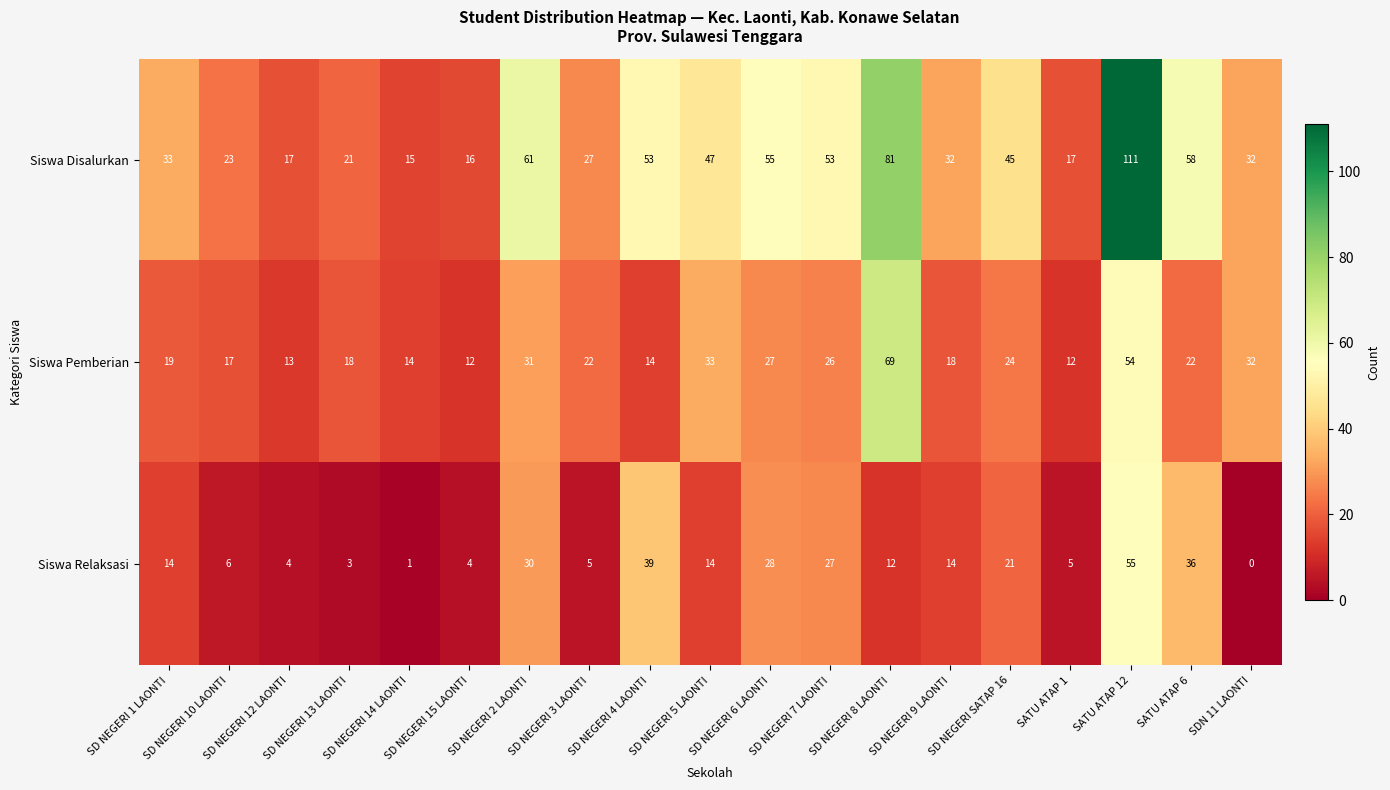

What is the difference between the maximum and minimum values in the Siswa Disalurkan series?

96